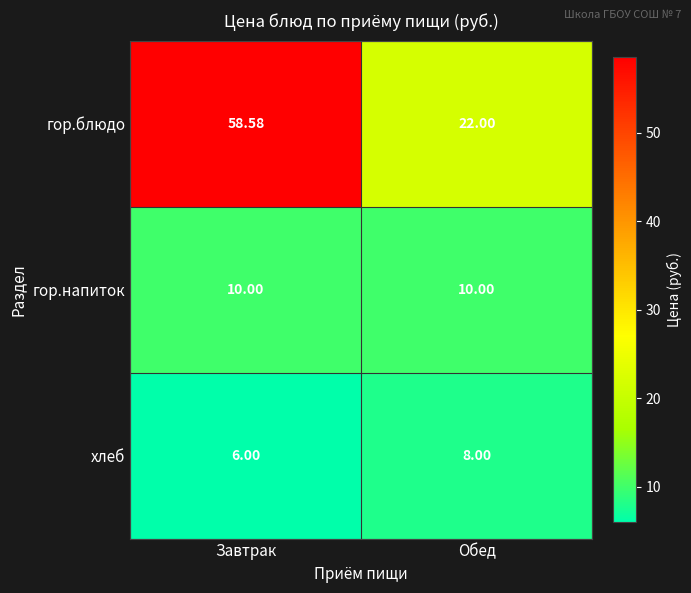

What is the difference between the highest and lowest values at Завтрак?

52.6